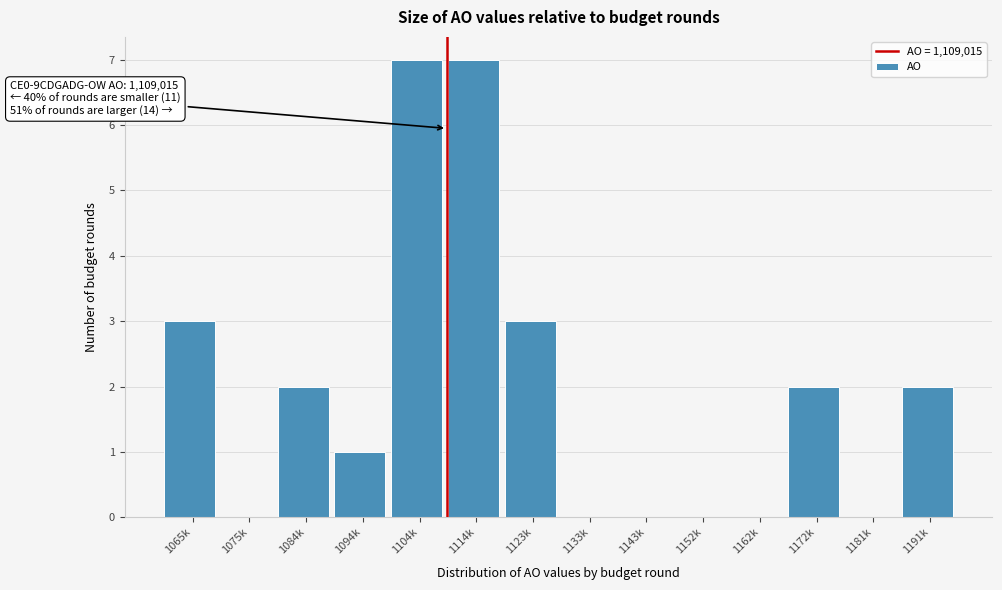

Reading left to right, transcribe all the data shown in this chart.

1065k=3	1075k=0	1084k=2	1094k=1	1104k=7	1114k=7	1123k=3	1133k=0	1143k=0	1152k=0	1162k=0	1172k=2	1181k=0	1191k=2